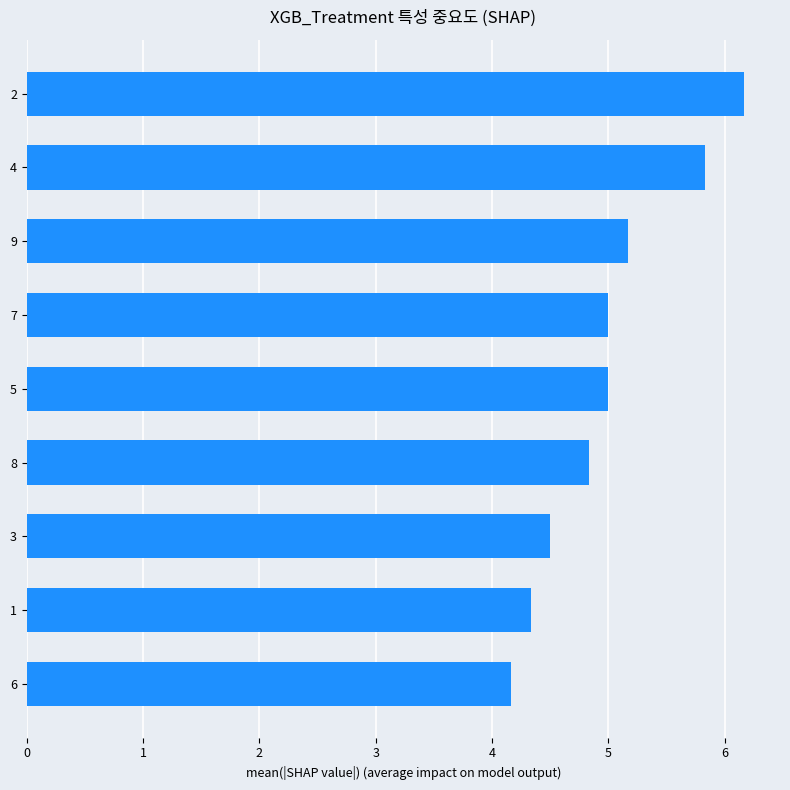

Does the chart contain stacked bars?

No